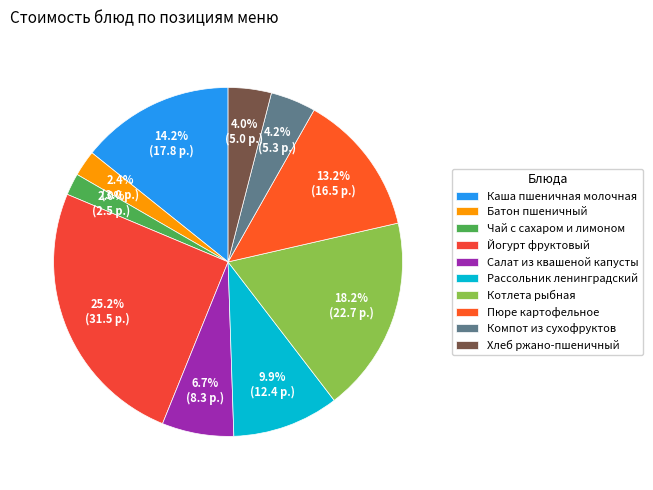

How many slices are in this pie chart?

10